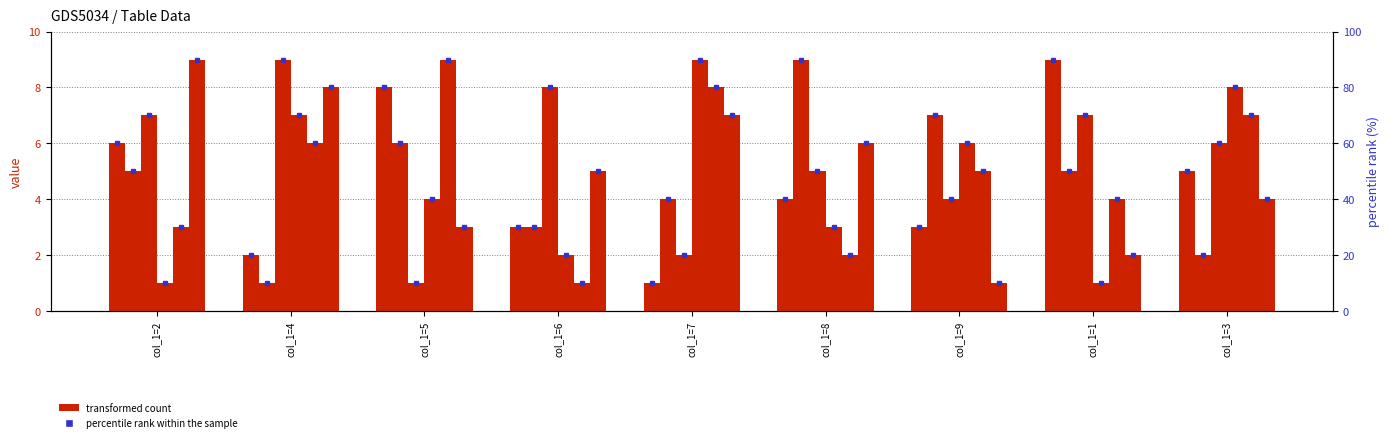

True or false: col_4 has a value of 3 at col_1=2.

False